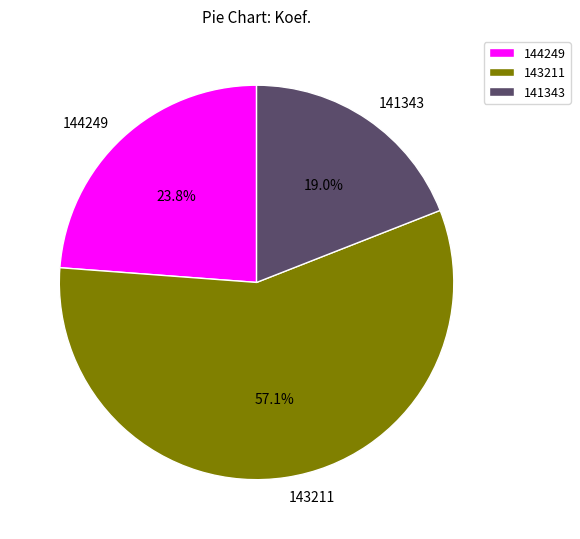

What percentage is the 141343 slice, to the nearest percent?

19%